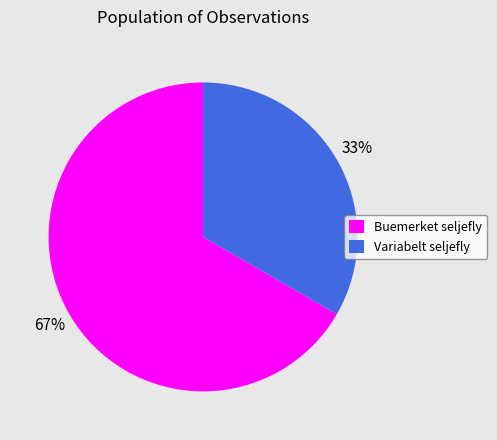

To the nearest percent, what percentage of the pie is Variabelt seljefly?

33%